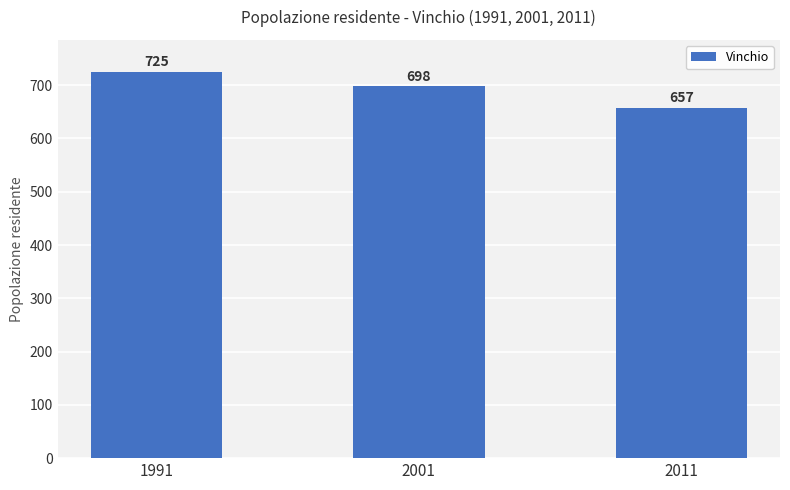

What is the average value?

693